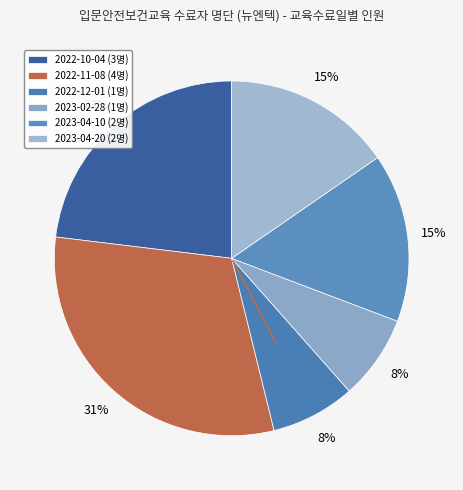

True or false: 2022-11-08 accounts for 31% of the total.

True